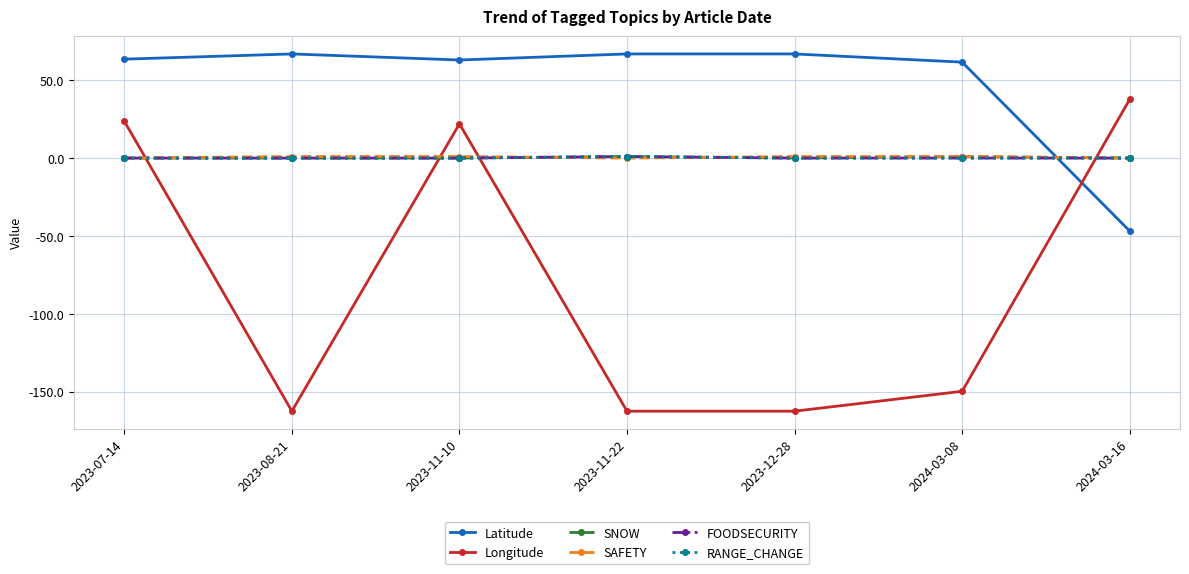

Which series has the largest total across all categories?

Latitude